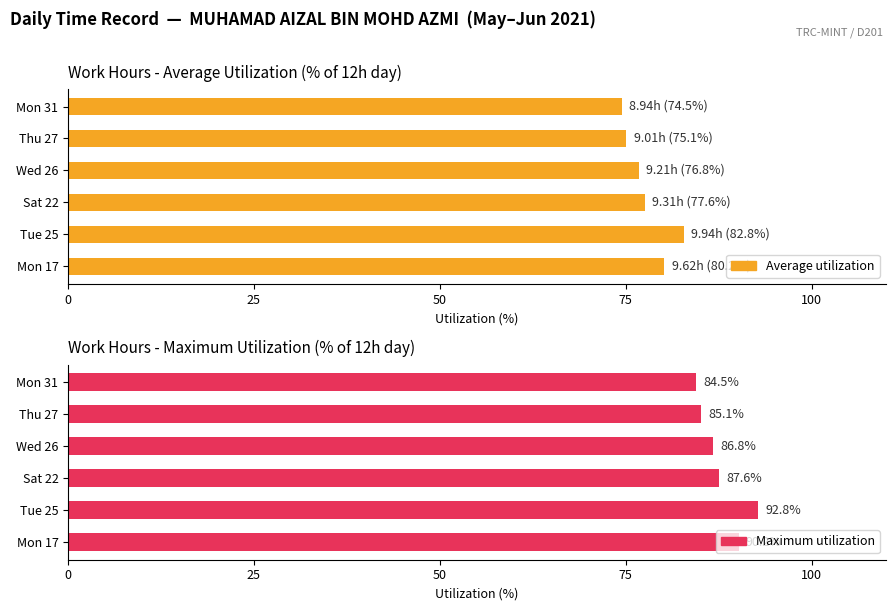

How many categories are shown in the chart?

6